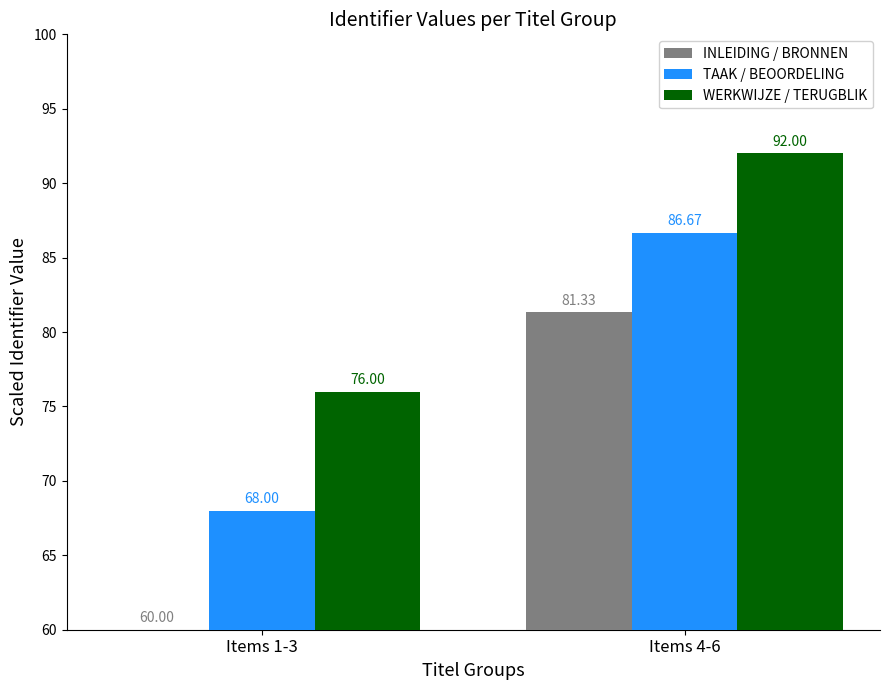

At how many categories does at least one series exceed 87?

1